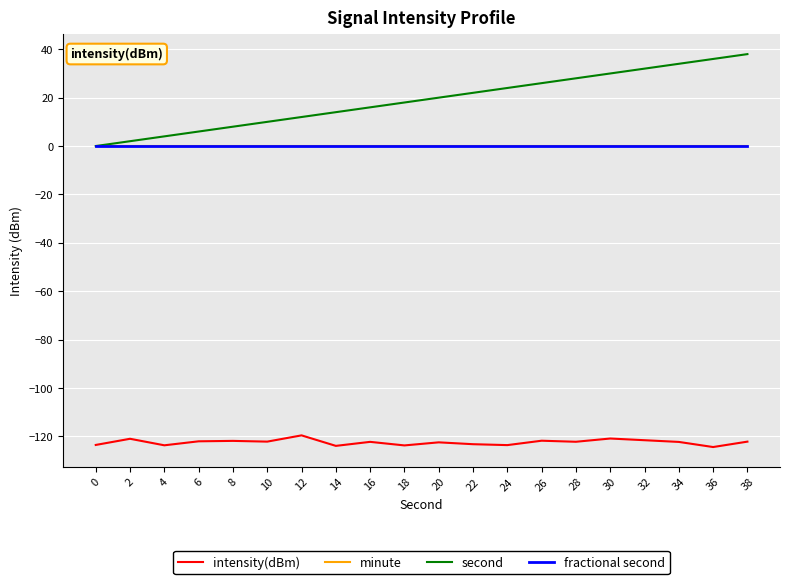

Does the chart have visible grid lines?

Yes